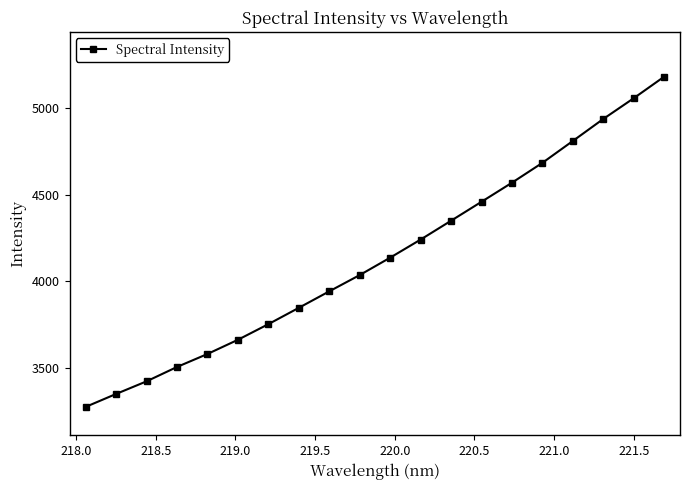

What is the smallest value displayed?

3276.5